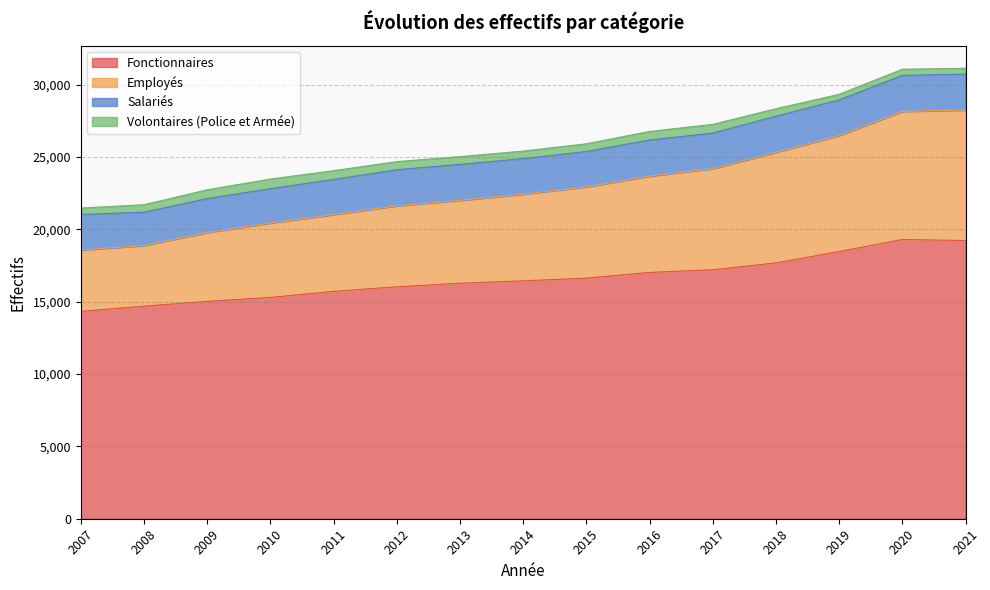

What is the lowest value of the Fonctionnaires series?

14331